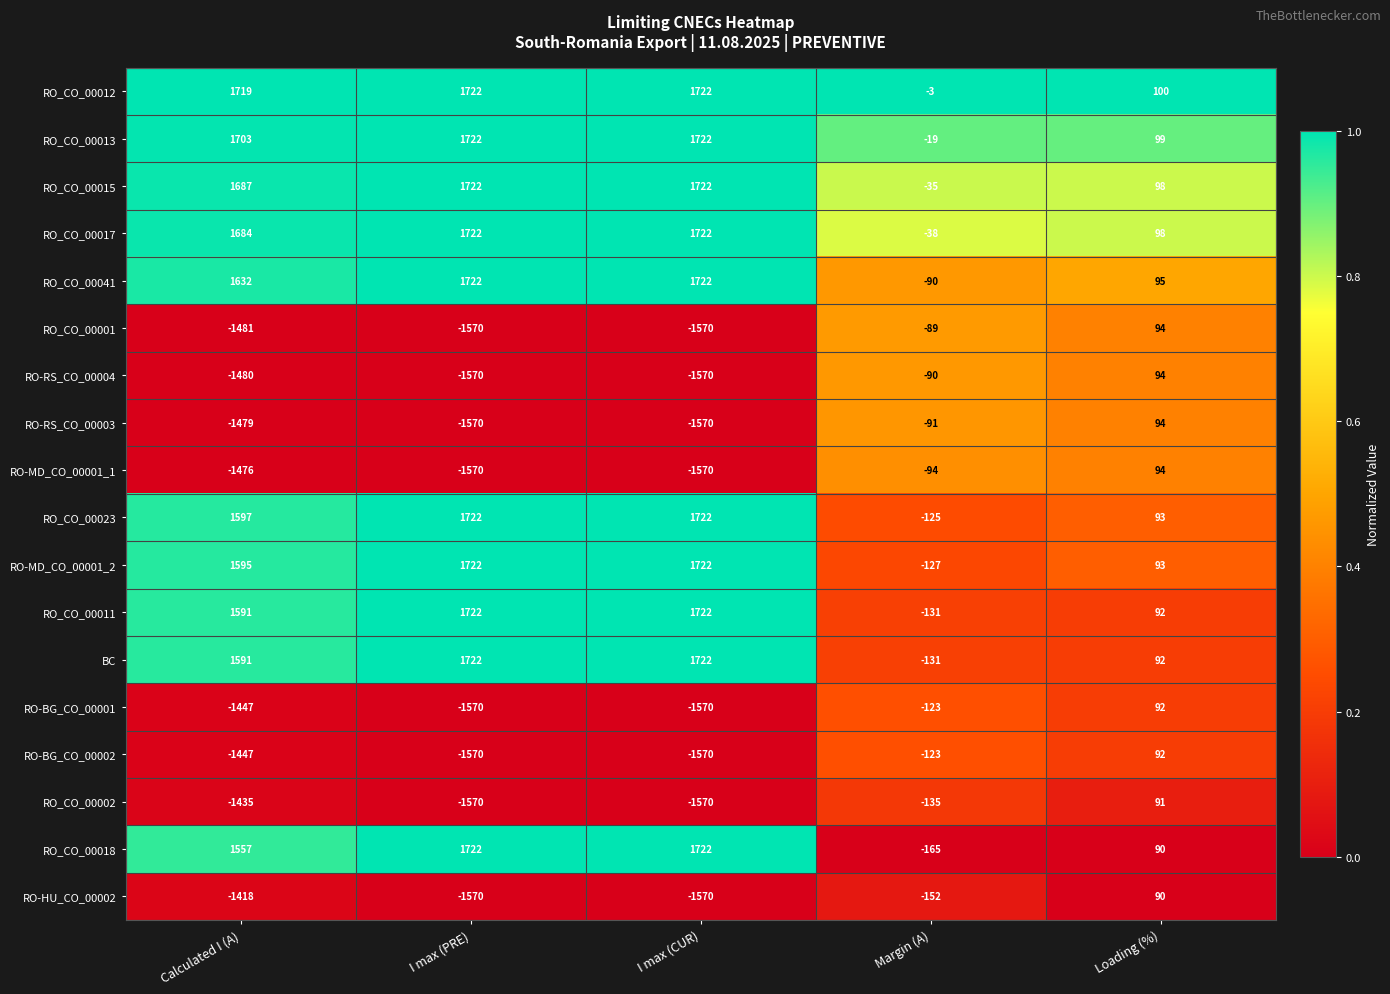

Which series has the widest spread of values?

RO_CO_00018